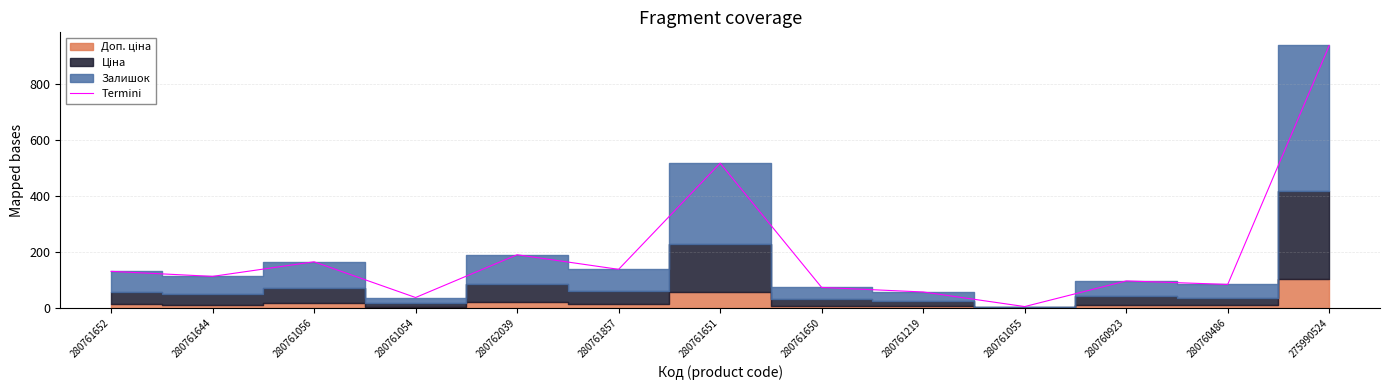

Rank the categories by value from lowest to highest.

280761055, 280761054, 280761219, 280761650, 280760486, 280760923, 280761644, 280761652, 280761857, 280761056, 280762039, 280761651, 275990524